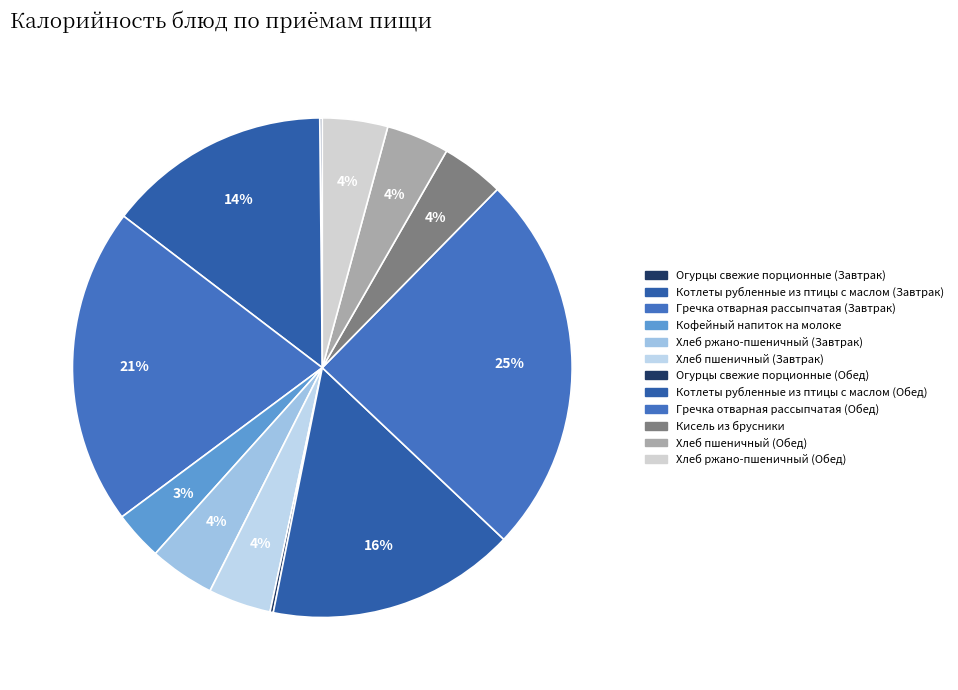

True or false: Хлеб пшеничный (Завтрак) accounts for 1% of the total.

False